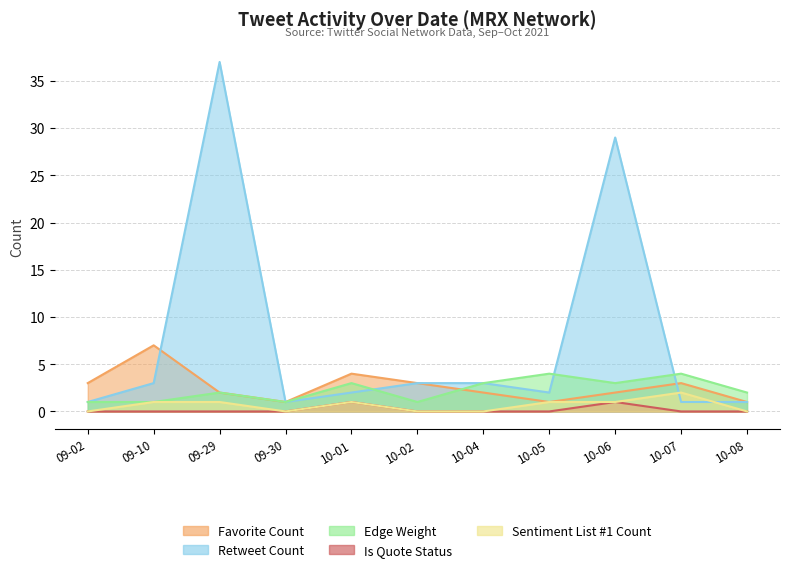

What is the value of the Retweet Count point at the 5th from the left?

2